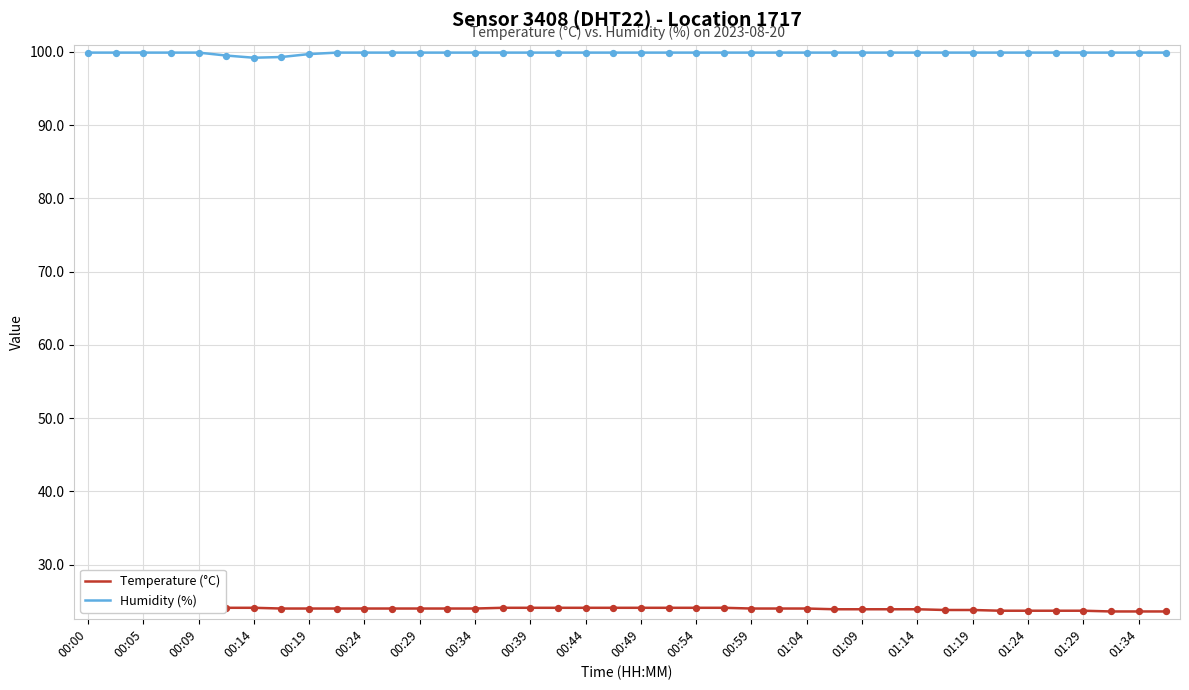

True or false: Humidity (%) has a value of 144.9 at 00:09.

False